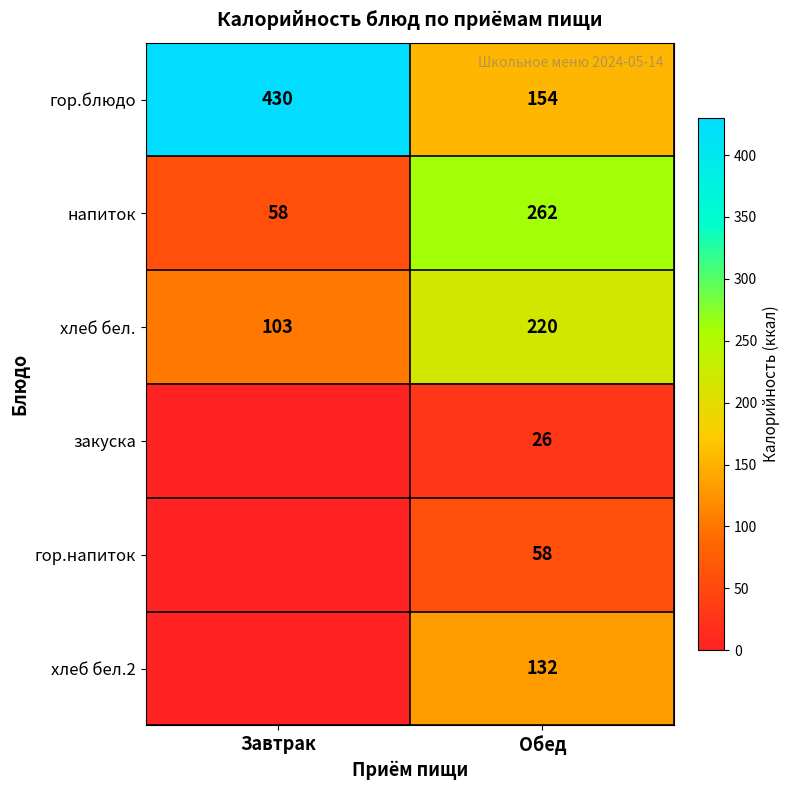

Which category has the lowest value in the хлеб бел. series?

Завтрак